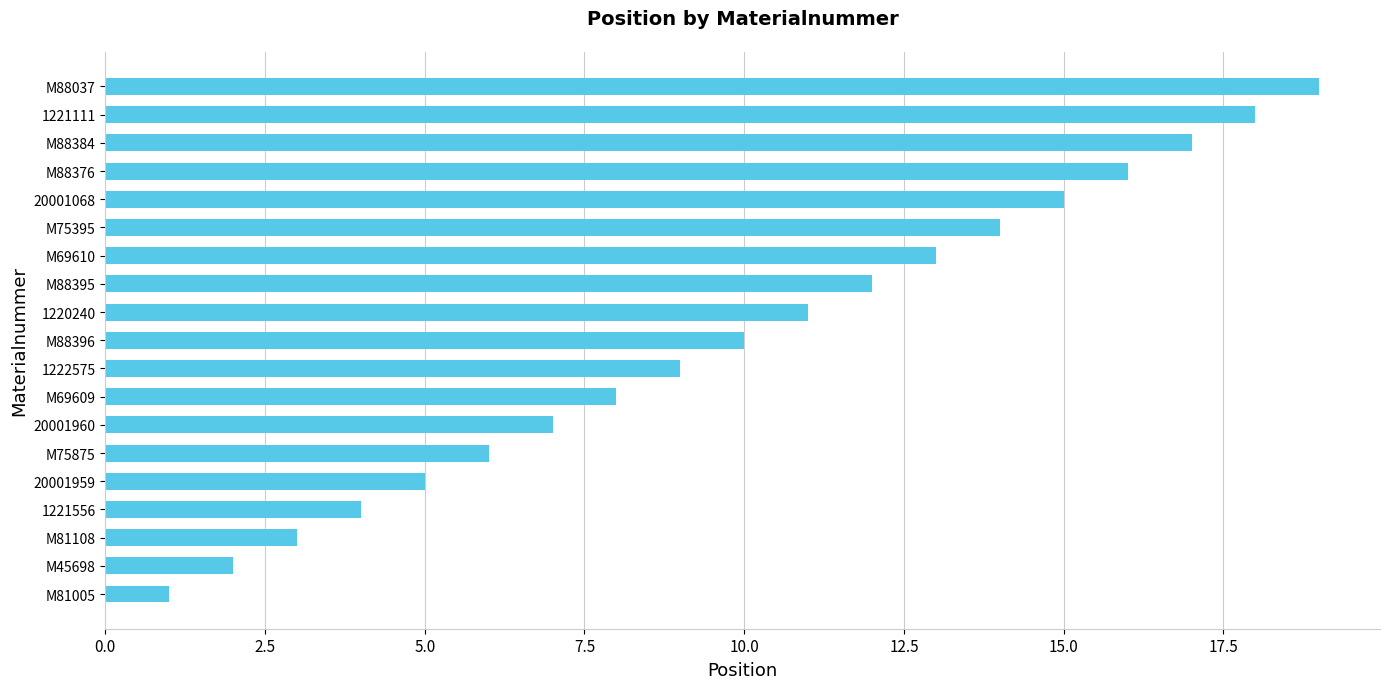

What is the difference between the second highest and second lowest values?

16